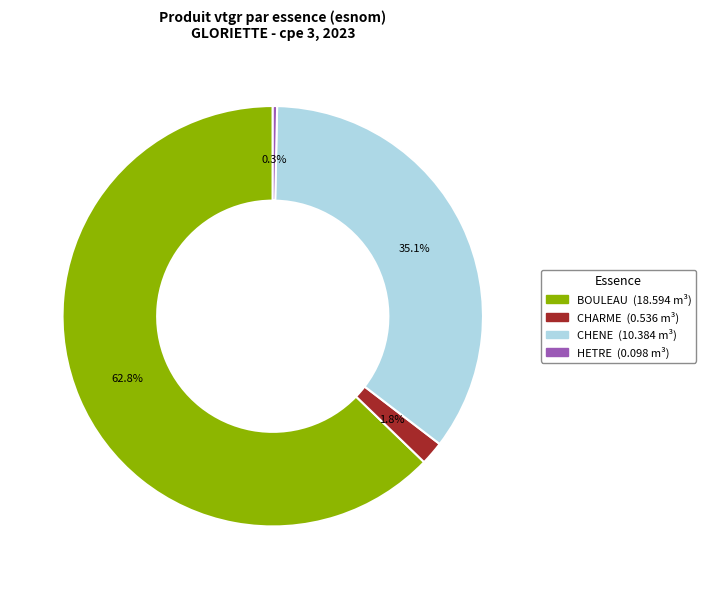

Does any single category account for the majority?

Yes